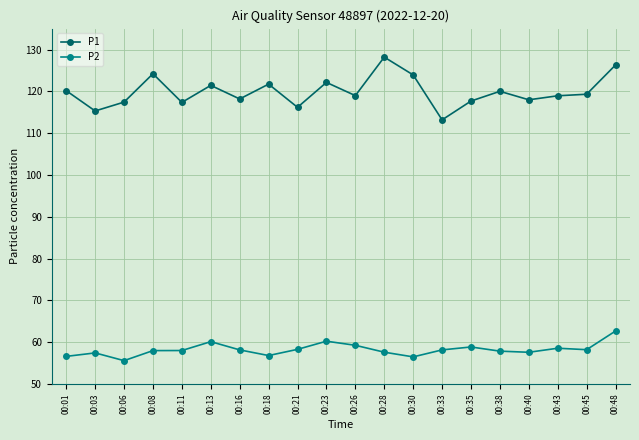

What are all the series names shown in the legend?

P1, P2